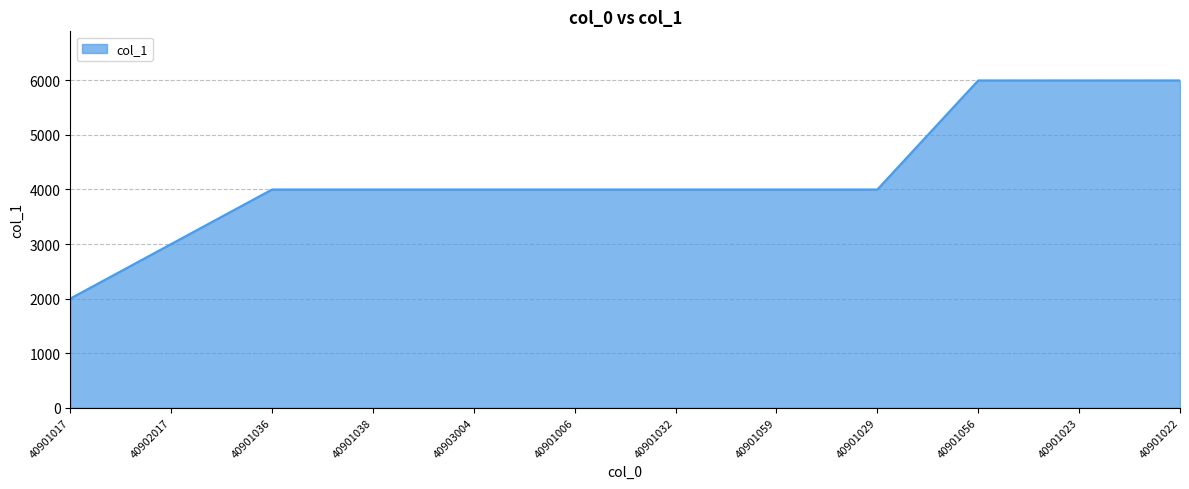

Is it true that the value at 40901006 is 4000?

True